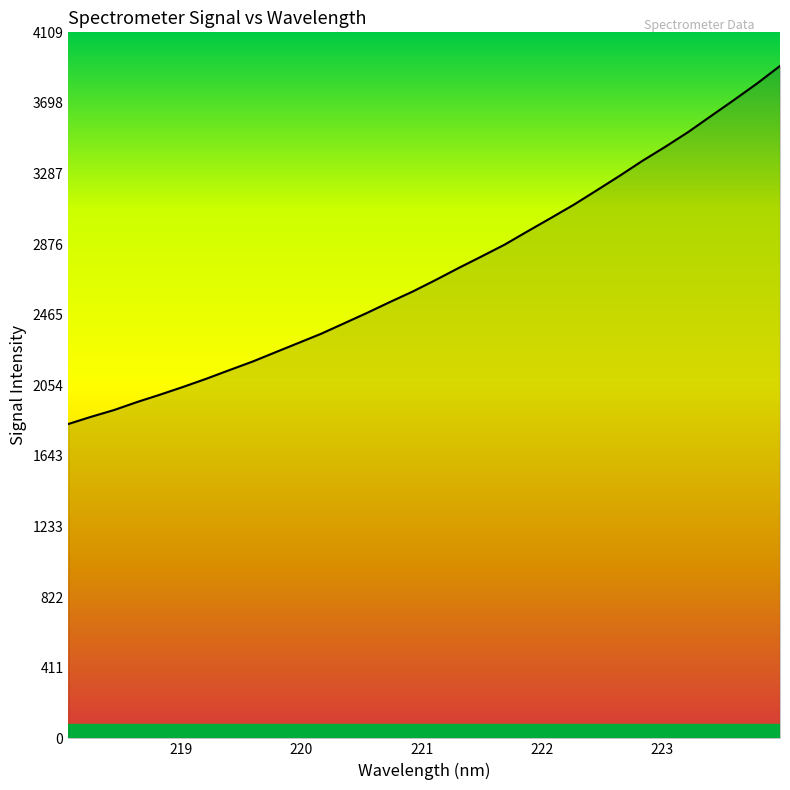

What is the difference between the maximum and minimum values?

2083.6